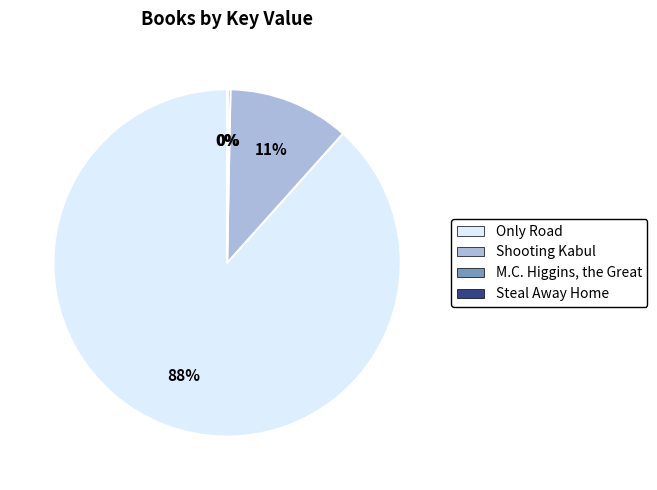

Does Only Road account for over 50% of the chart?

Yes